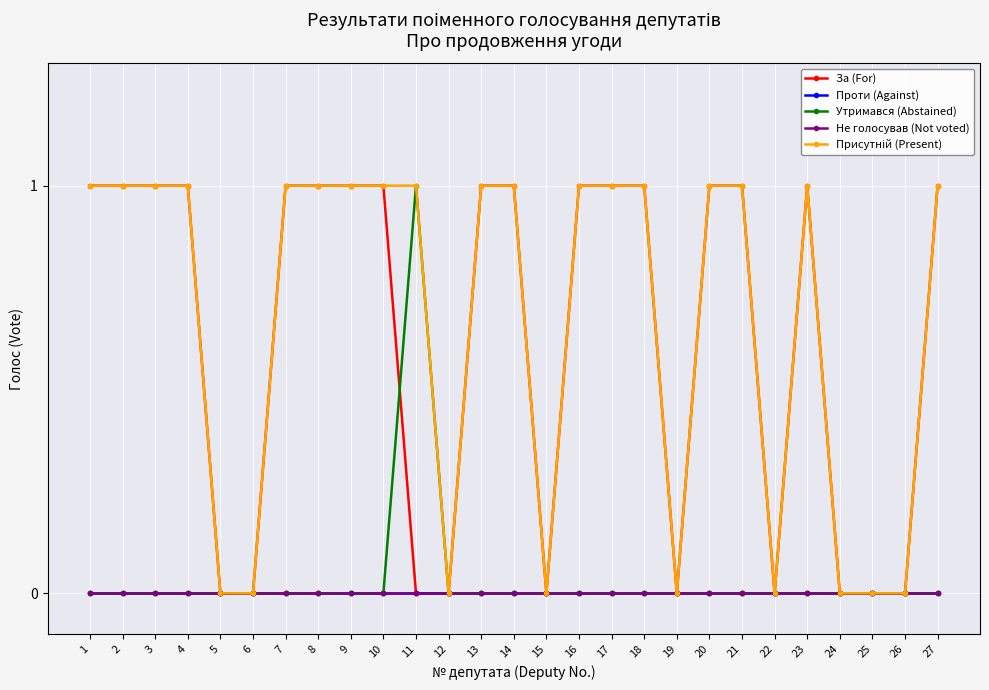

At how many categories does at least one series exceed 0?

18